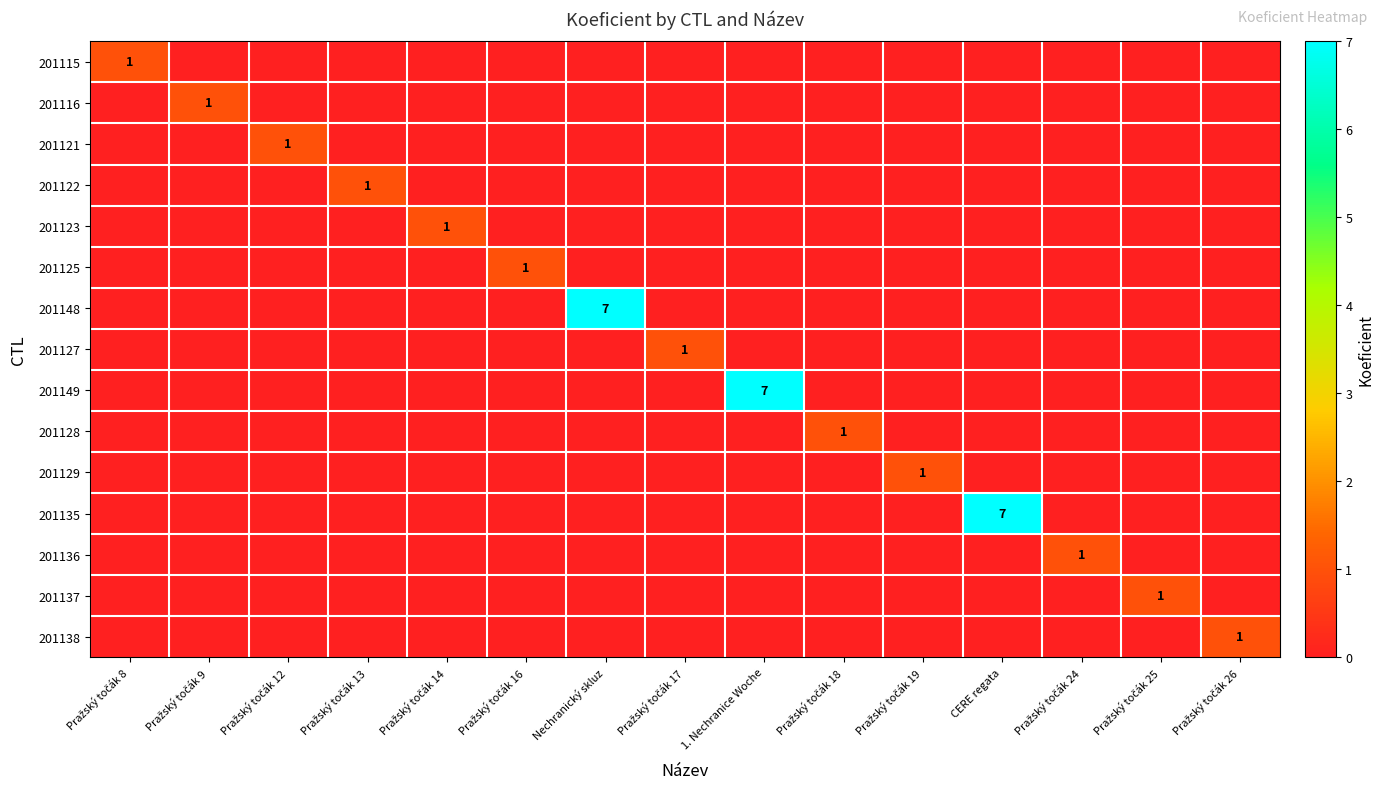

Which series has the largest total across all categories?

201148